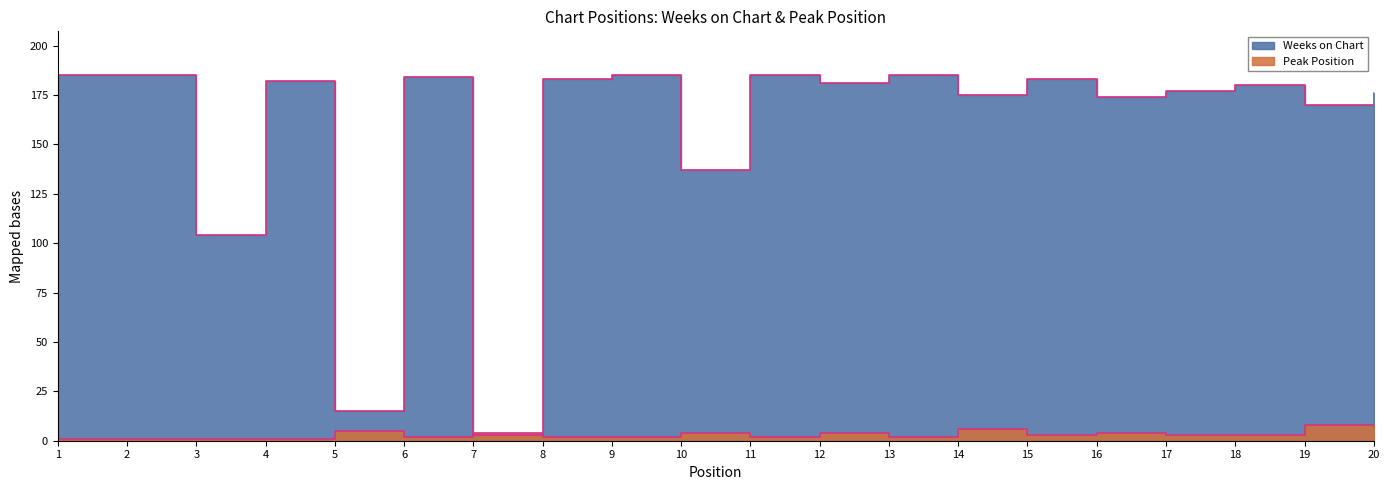

True or false: Peak Position has more than 2 interior local peaks.

True